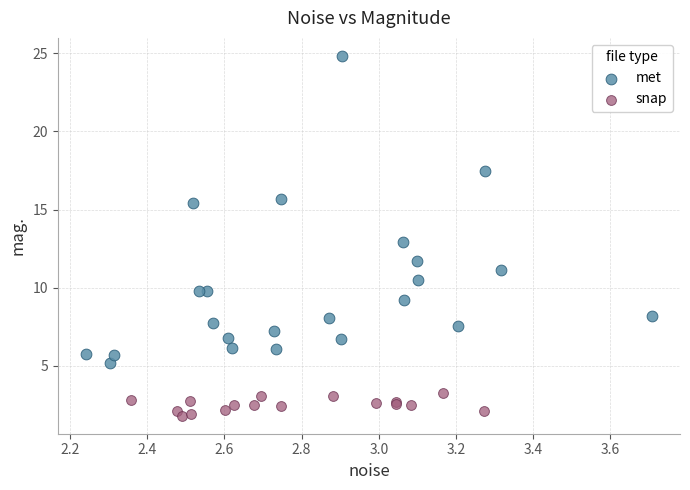

Which series contains the lowest Y value?

snap